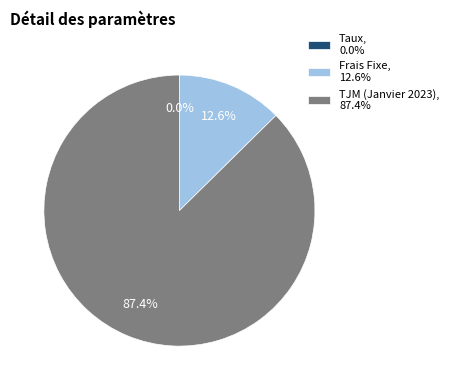

Does TJM (Janvier 2023) account for over 50% of the chart?

Yes